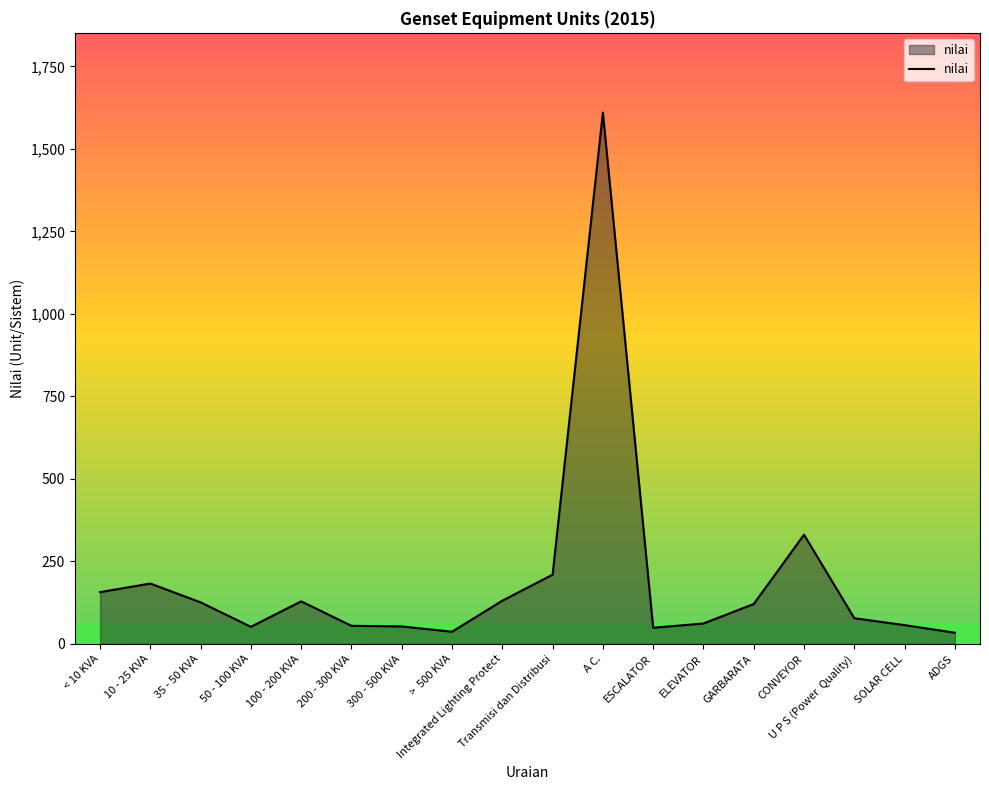

Which label corresponds to the largest value in the chart?

A C.